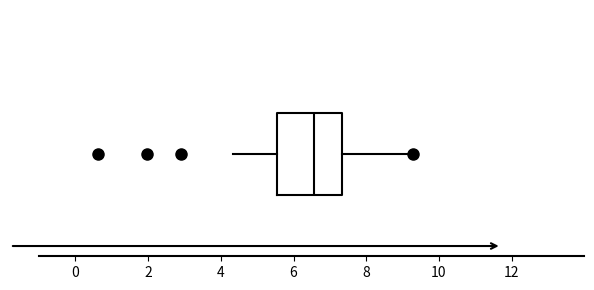

Where is the right edge of the box on the x-axis? The values are not printed on the chart, so give them approximately, as read against the axis.

7.4